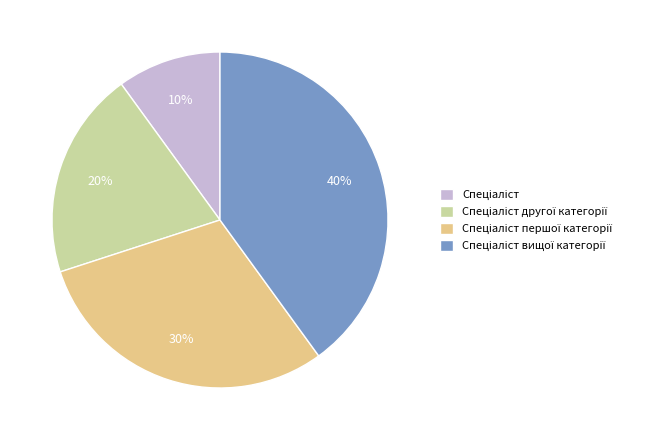

Does any single category account for the majority?

No